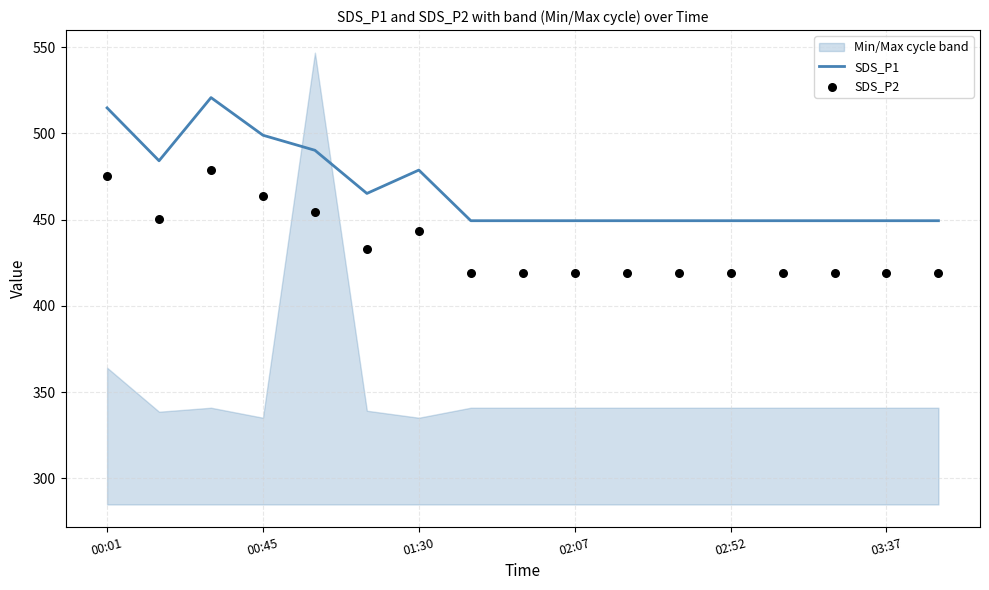

Which series has the widest spread of Y values?

SDS_P1